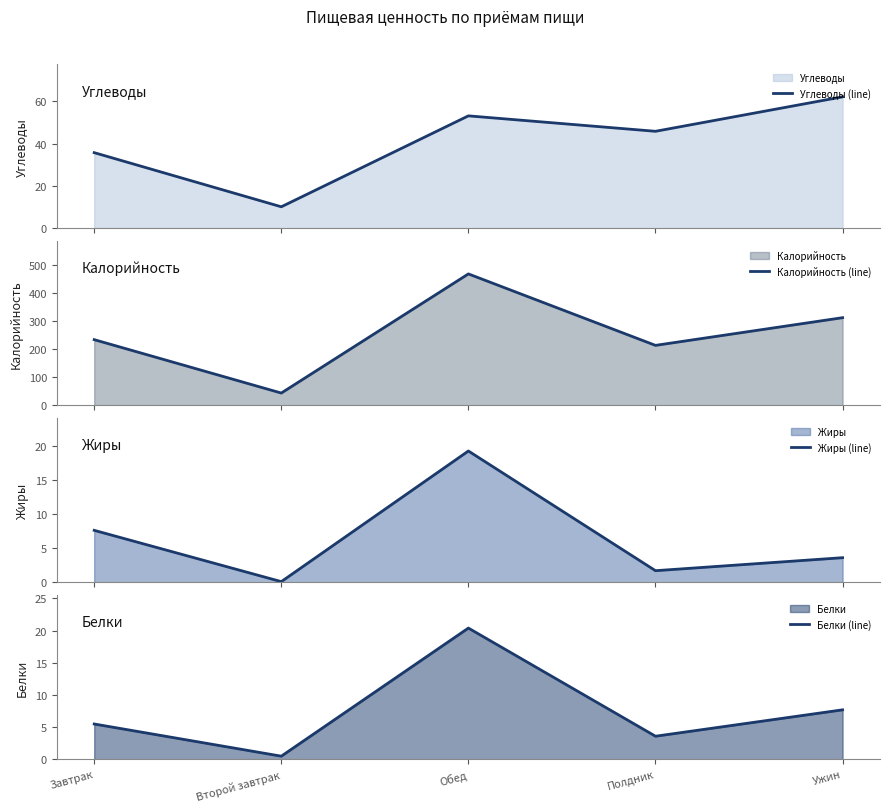

True or false: Белки (line) and Калорийность (line) intersect in this chart.

False